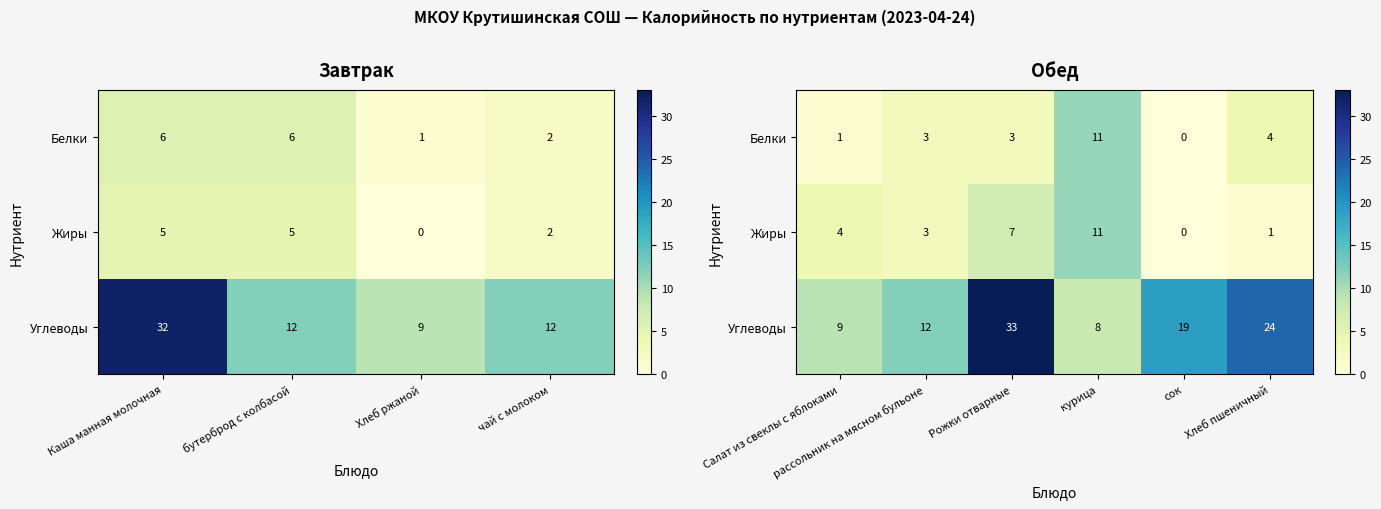

Is it true that Белки equals 4 at сок?

False